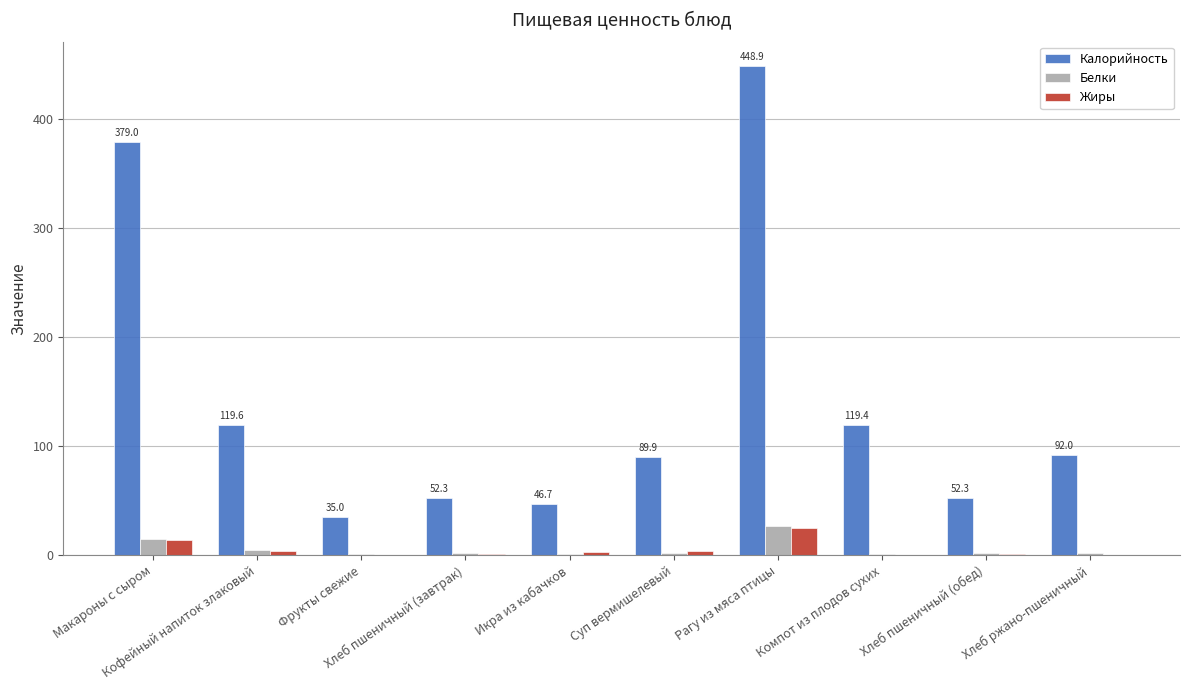

Which series changed the most between Компот из плодов сухих and Хлеб ржано-пшеничный?

Калорийность